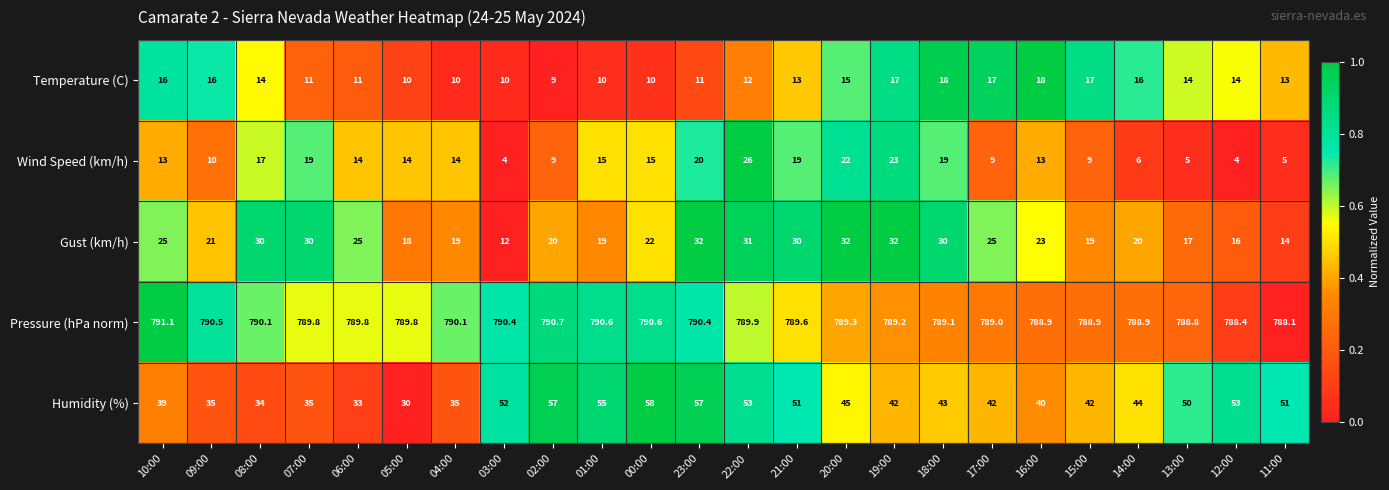

Is it true that Gust (km/h) equals 5.0 at 14:00?

False